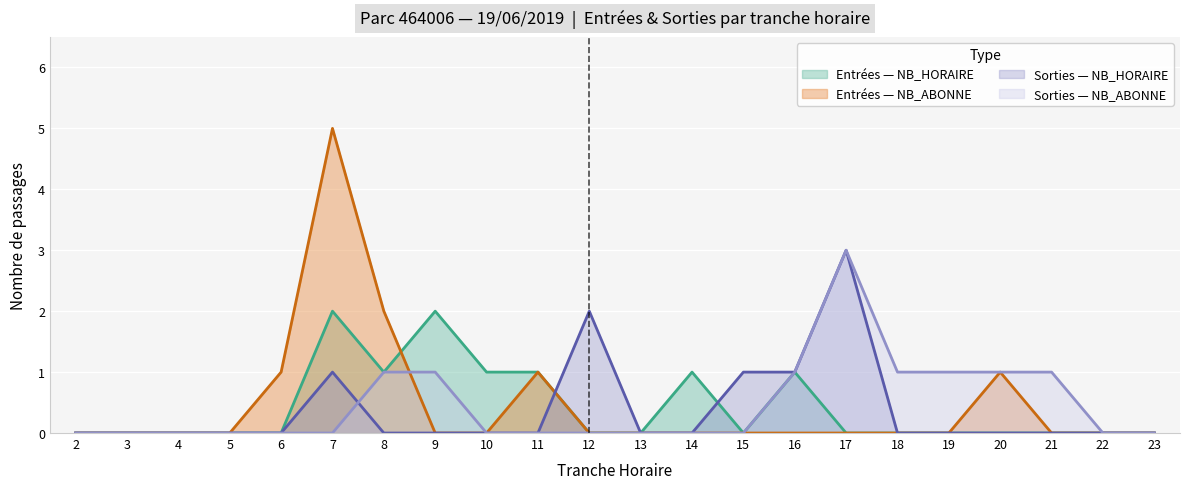

How many lines are shown in the chart?

4